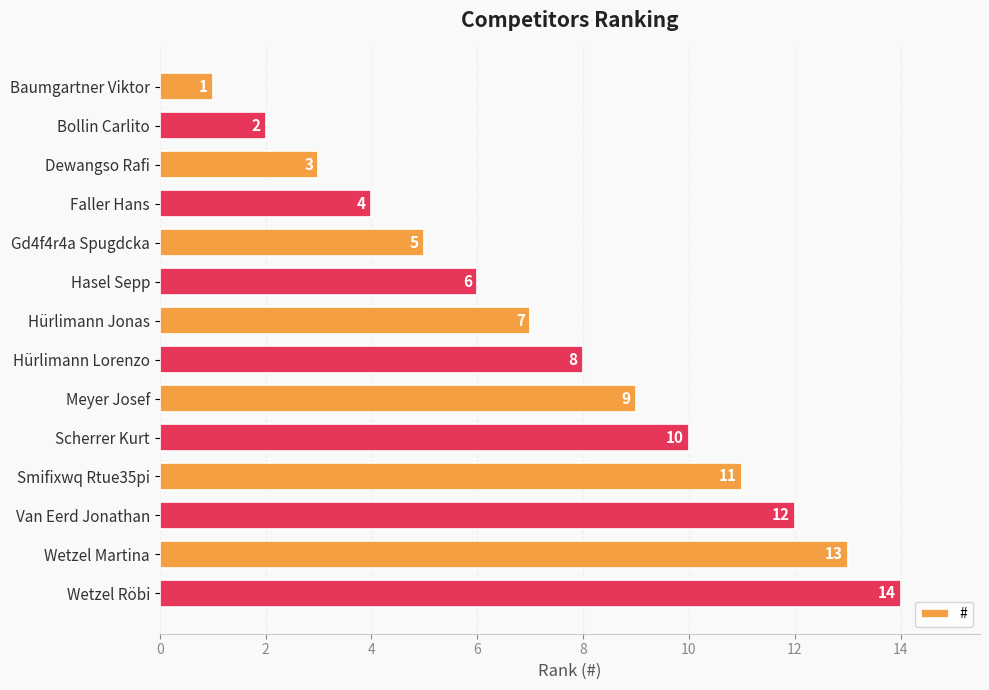

True or false: the data shows 6 at Smifixwq Rtue35pi.

False